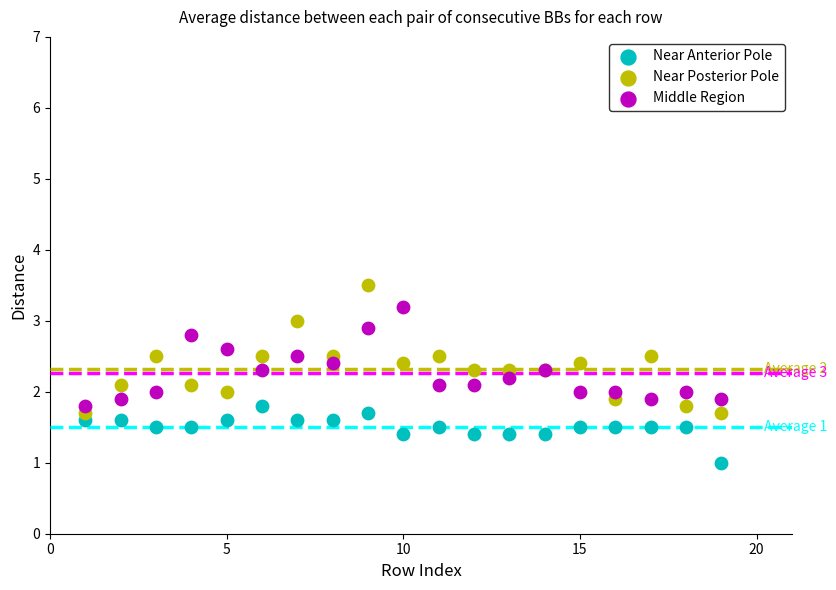

Which series has the largest Y range (max minus min)?

Near Posterior Pole